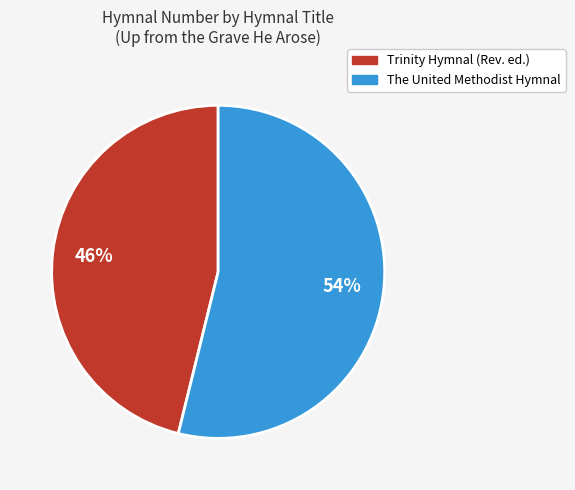

To the nearest percent, what is the difference between the largest and smallest slice percentages?

8%